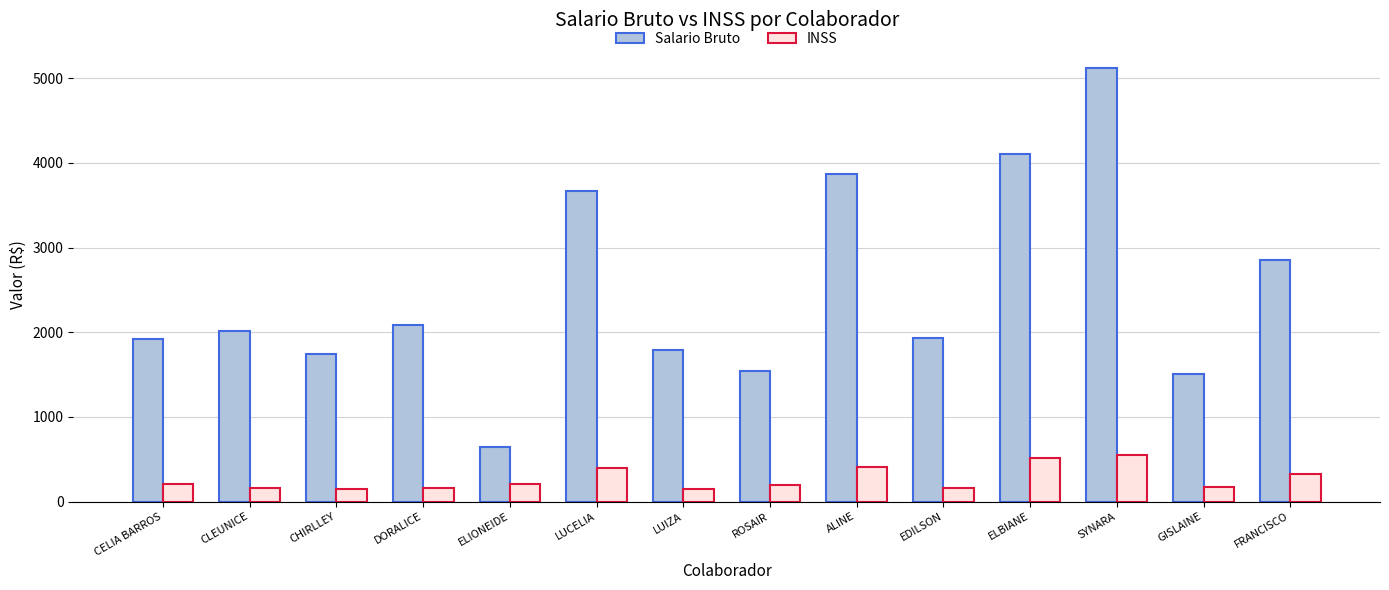

What is the minimum value shown in the chart?

147.8